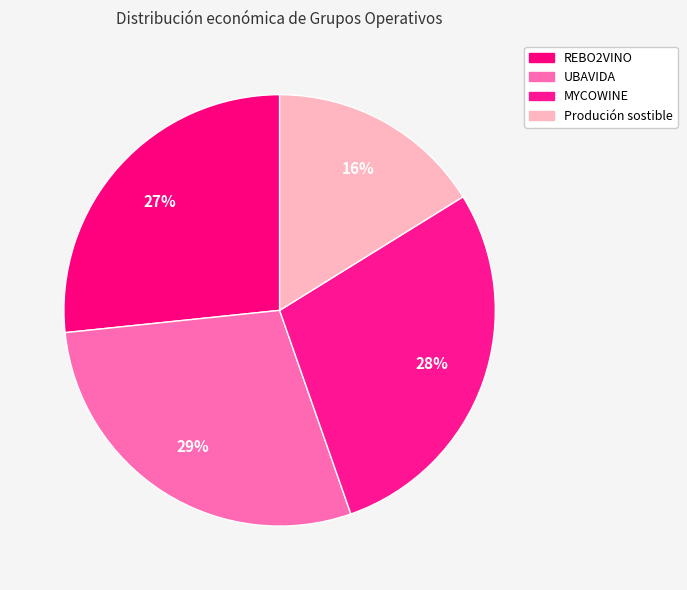

How many slices are in this pie chart?

4